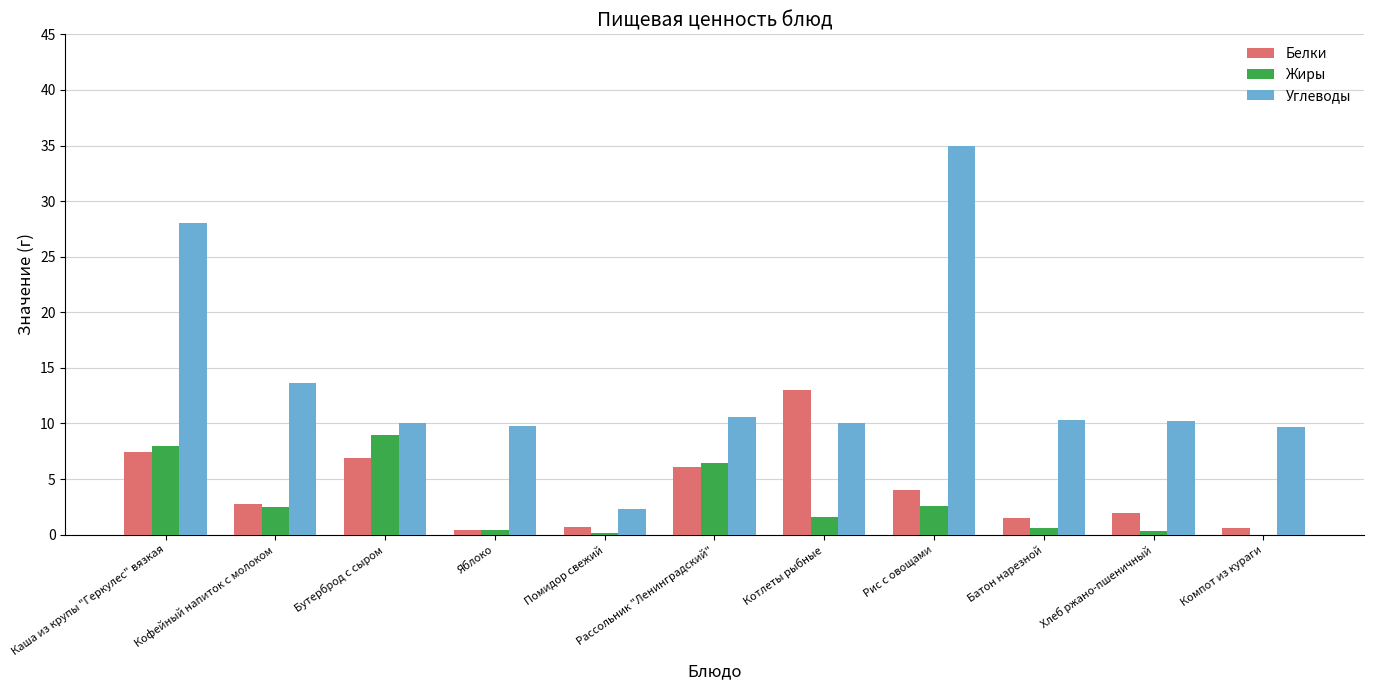

Which series changed the most between Каша из крупы "Геркулес" вязкая and Батон нарезной?

Углеводы